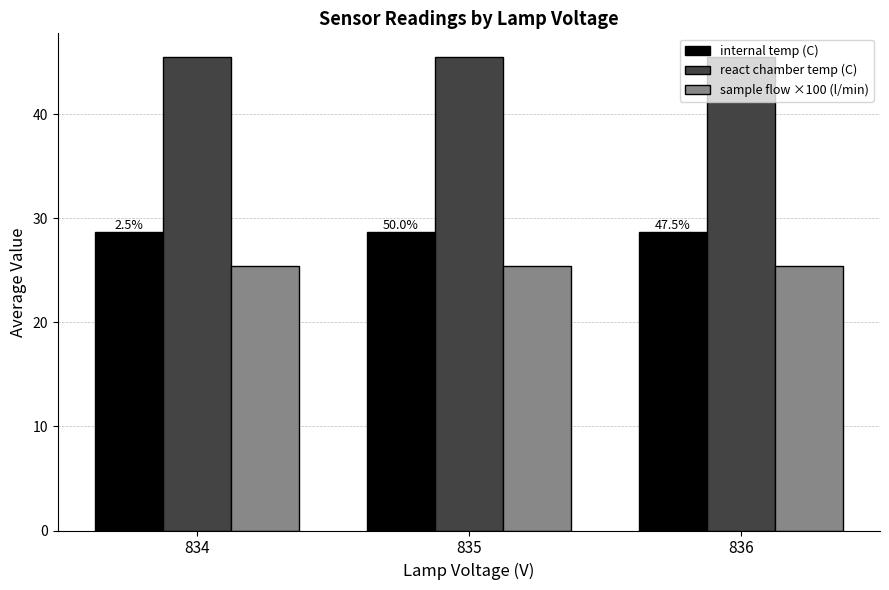

Reading left to right, transcribe all the data shown in this chart.

internal temp (C): 28.7	28.7	28.7
react chamber temp (C): 45.5	45.5	45.5
sample flow ×100 (l/min): 25.4	25.4	25.4